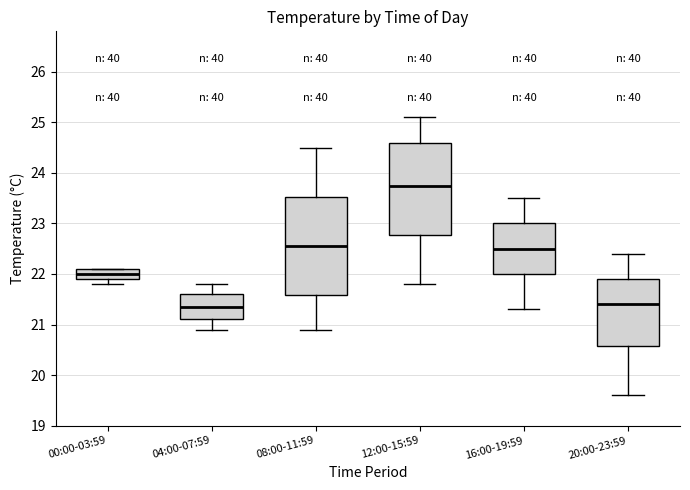

Reading left to right, transcribe this box plot: for each box, give where its median line is, the range the box spans, and where its two whiskers end, as read against the y-axis. The values are not printed on the chart, so give them approximately, as read against the axis.

00:00-03:59: median 22.0, box 21.9 to 22.1, whiskers 21.8 to 22.1
04:00-07:59: median 21.4, box 21.1 to 21.6, whiskers 20.9 to 21.8
08:00-11:59: median 22.6, box 21.6 to 23.5, whiskers 20.9 to 24.5
12:00-15:59: median 23.8, box 22.8 to 24.6, whiskers 21.8 to 25.1
16:00-19:59: median 22.5, box 22.0 to 23.0, whiskers 21.3 to 23.5
20:00-23:59: median 21.4, box 20.6 to 21.9, whiskers 19.6 to 22.4